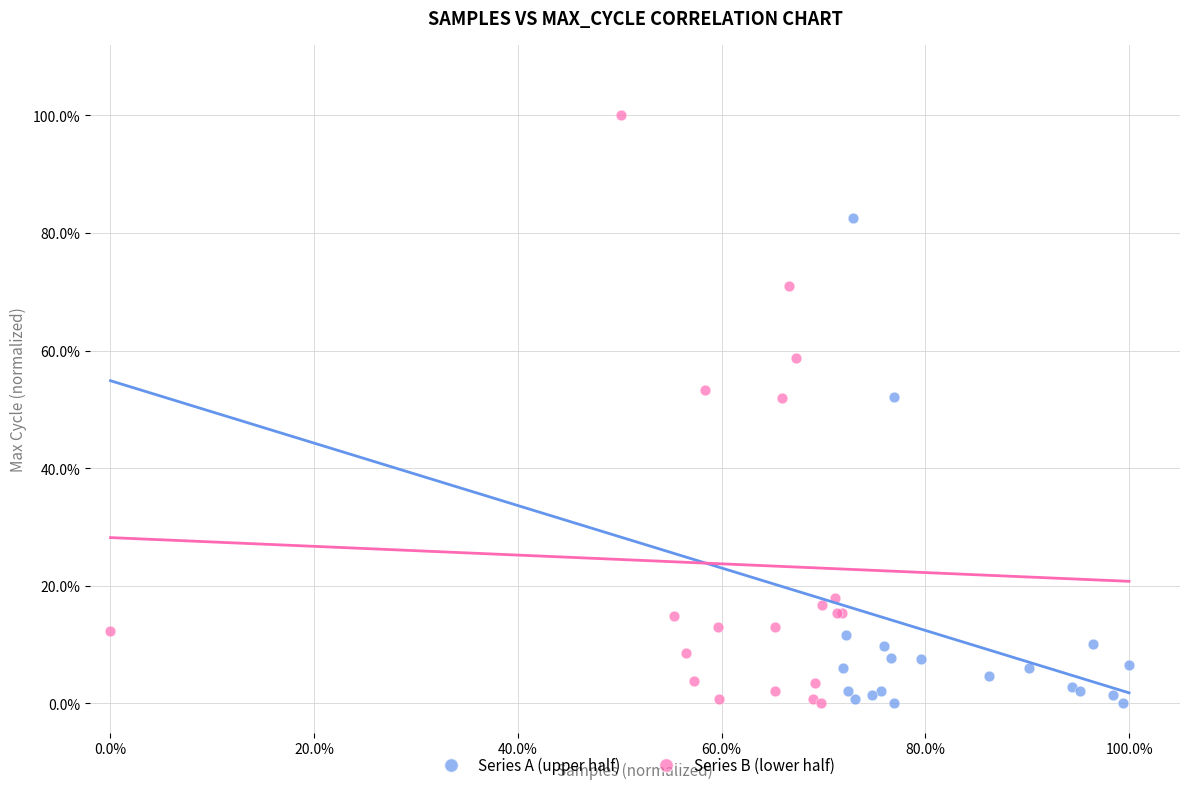

What are all the series names shown in the legend?

Series A (upper half), Series B (lower half)